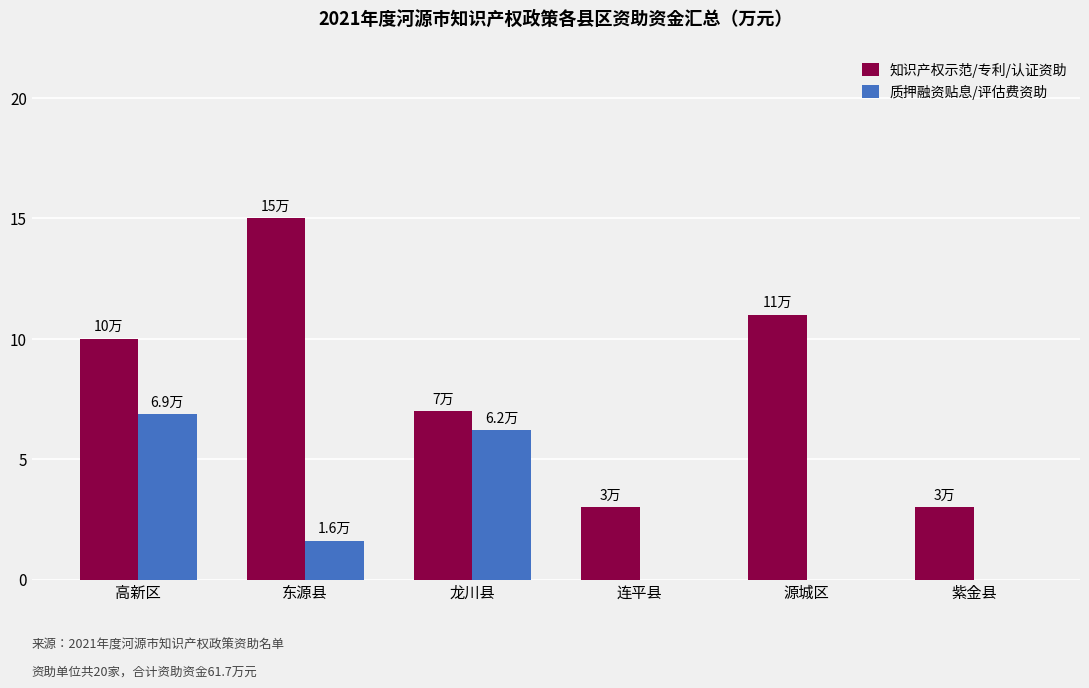

The 质押融资贴息/评估费资助 series shows 6.2 at 龙川县. True or false?

True